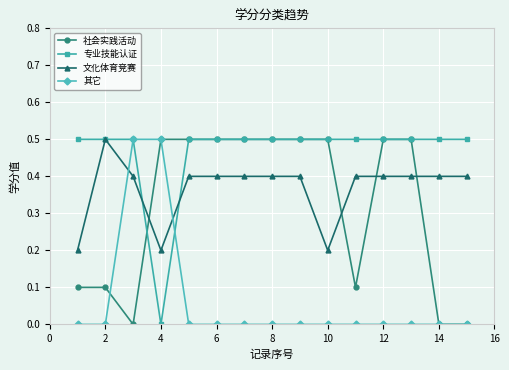

How many lines are shown in the chart?

4